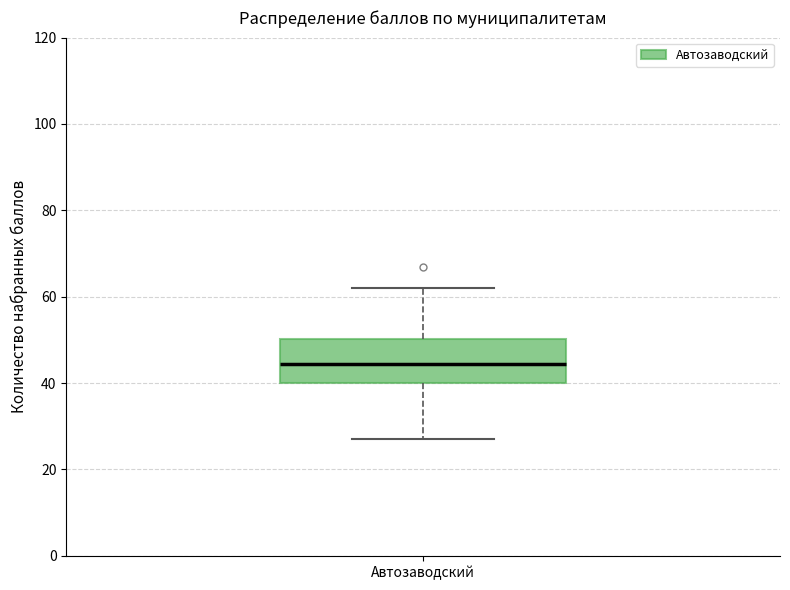

Read this box plot against the y-axis: the position of the median line, the range covered by the box, and the ends of both whiskers. The values are not printed on the chart, so give them approximately, as read against the axis.

median 44, box 40 to 50, whiskers 28 to 62